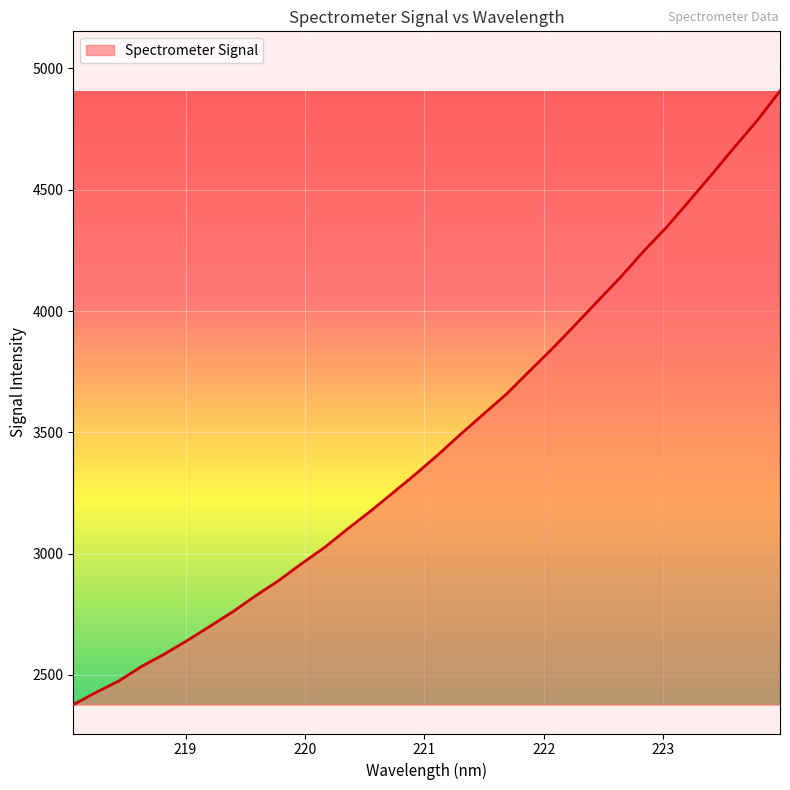

What is the smallest value displayed?

2377.6